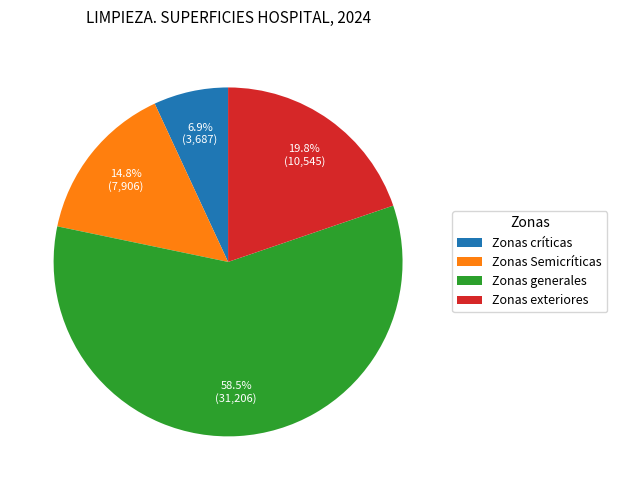

Which category accounts for the majority?

Zonas generales